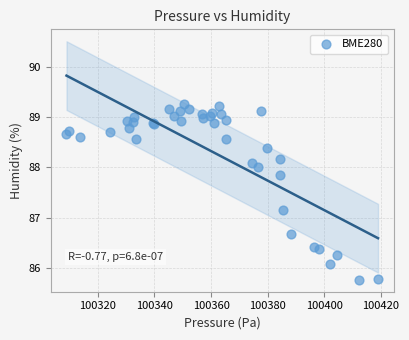

What Y value in the scatter plot is closest to 87?

87.2